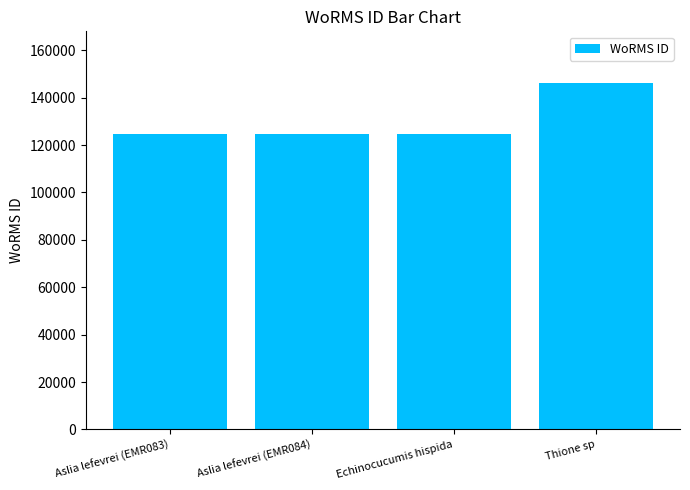

What is the value of the 3rd bar from the left?

124593